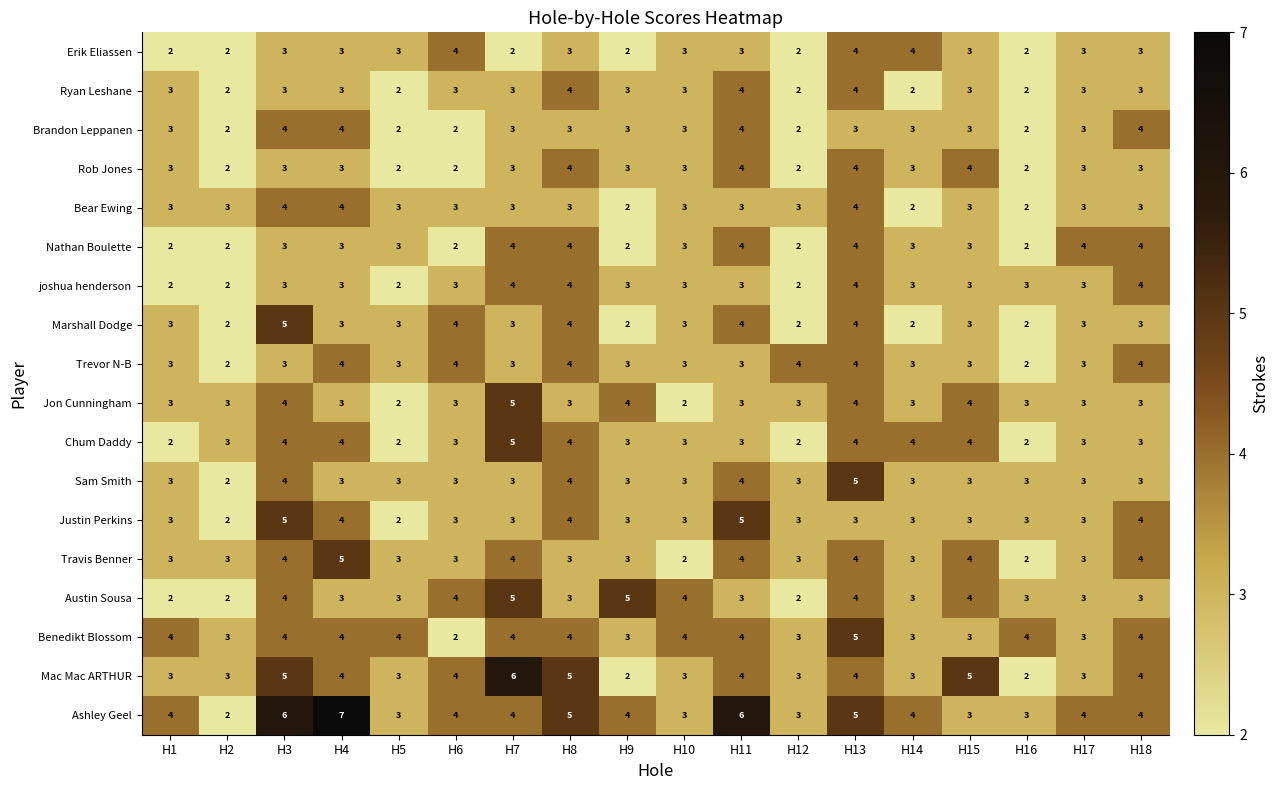

At which category is the sum across all series the highest?

H13